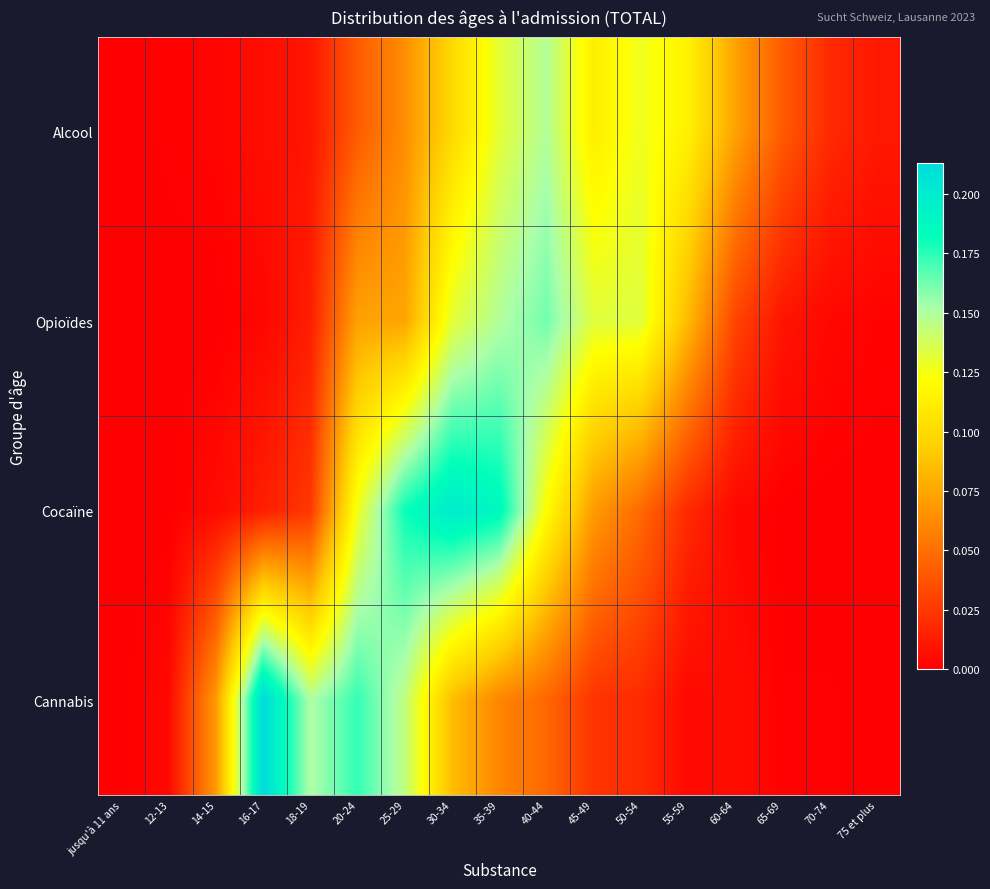

Reading right to left, list all the values displayed in this chart.

Alcool: 75 et plus=0.0	70-74=0.0	65-69=0.0	60-64=0.1	55-59=0.1	50-54=0.1	45-49=0.1	40-44=0.1	35-39=0.1	30-34=0.1	25-29=0.1	20-24=0.0	18-19=0.0	16-17=0.0	14-15=0.0	12-13=0.0	jusqu'à 11 ans=0.0
Opioïdes: 75 et plus=0.0	70-74=0.0	65-69=0.0	60-64=0.0	55-59=0.1	50-54=0.1	45-49=0.1	40-44=0.2	35-39=0.1	30-34=0.1	25-29=0.1	20-24=0.1	18-19=0.0	16-17=0.0	14-15=0.0	12-13=0.0	jusqu'à 11 ans=0.0
Cocaïne: 75 et plus=0.0	70-74=0.0	65-69=0.0	60-64=0.0	55-59=0.0	50-54=0.0	45-49=0.1	40-44=0.1	35-39=0.2	30-34=0.2	25-29=0.2	20-24=0.1	18-19=0.0	16-17=0.0	14-15=0.0	12-13=0.0	jusqu'à 11 ans=0.0
Cannabis: 75 et plus=0.0	70-74=0.0	65-69=0.0	60-64=0.0	55-59=0.0	50-54=0.0	45-49=0.0	40-44=0.0	35-39=0.1	30-34=0.1	25-29=0.1	20-24=0.2	18-19=0.2	16-17=0.2	14-15=0.1	12-13=0.0	jusqu'à 11 ans=0.0